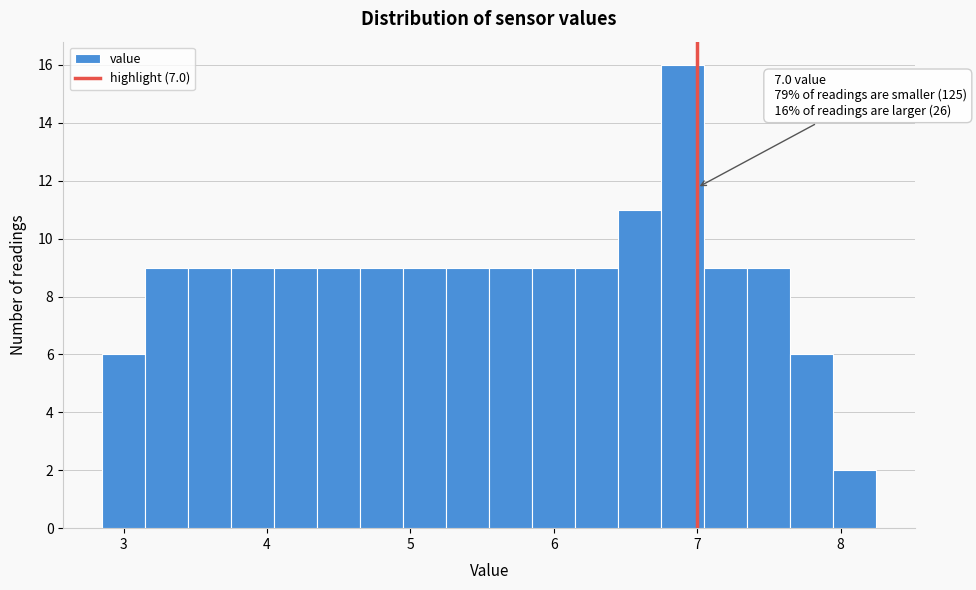

Read against the x-axis, roughly where is the centre of the tallest bar?

6.9